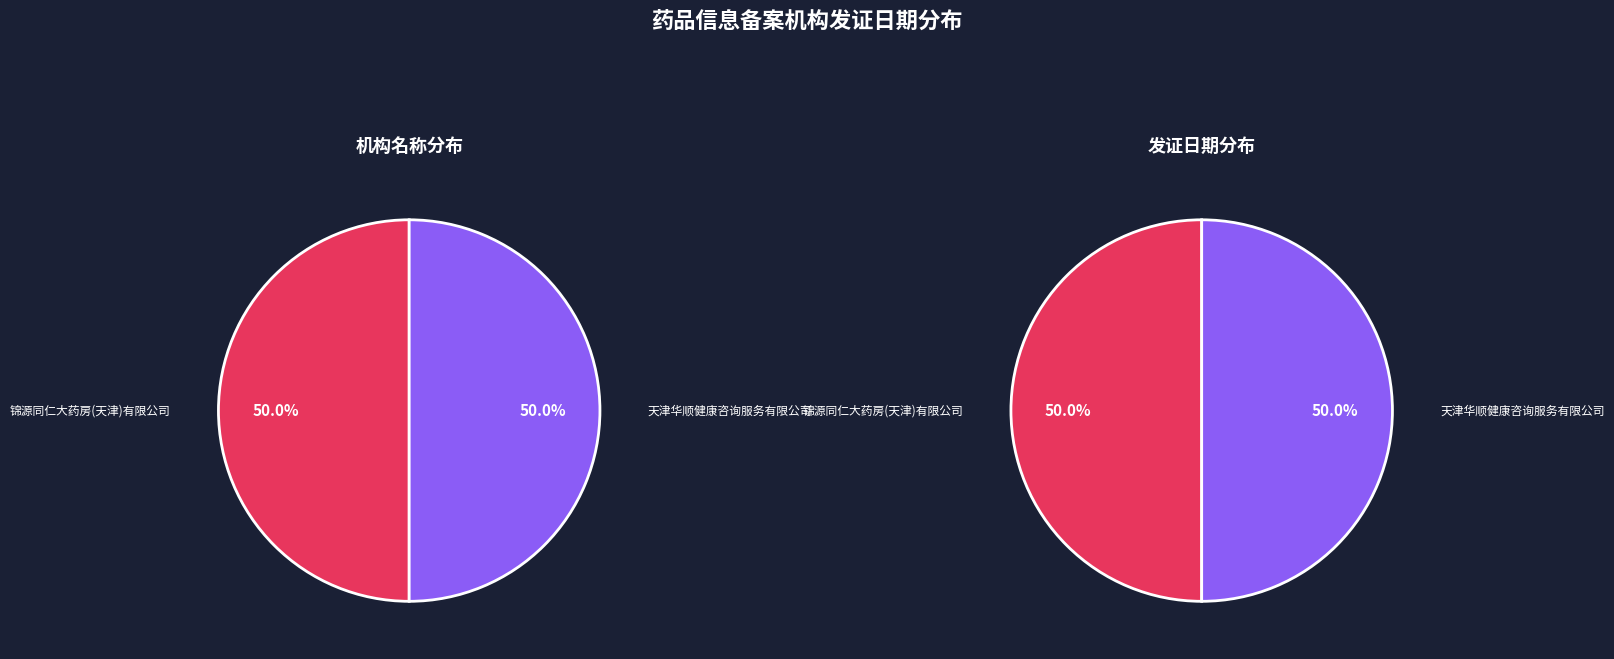

How many segments does this pie chart have?

2